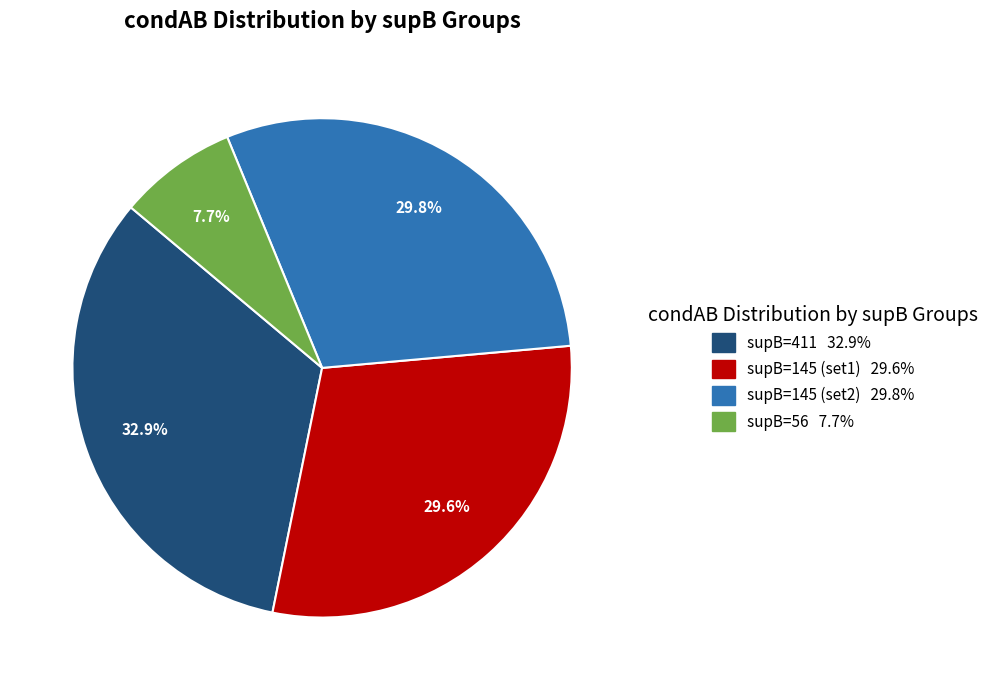

Is there a majority slice in this chart?

No